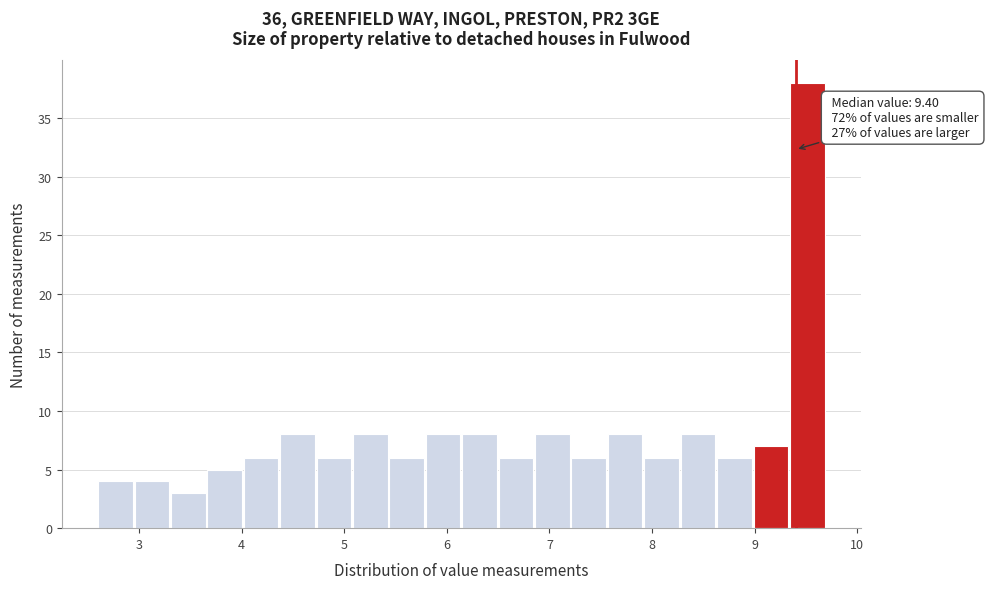

Around what value on the x-axis is the tallest bar? Give the approximate position of its centre, as read against the axis.

9.5